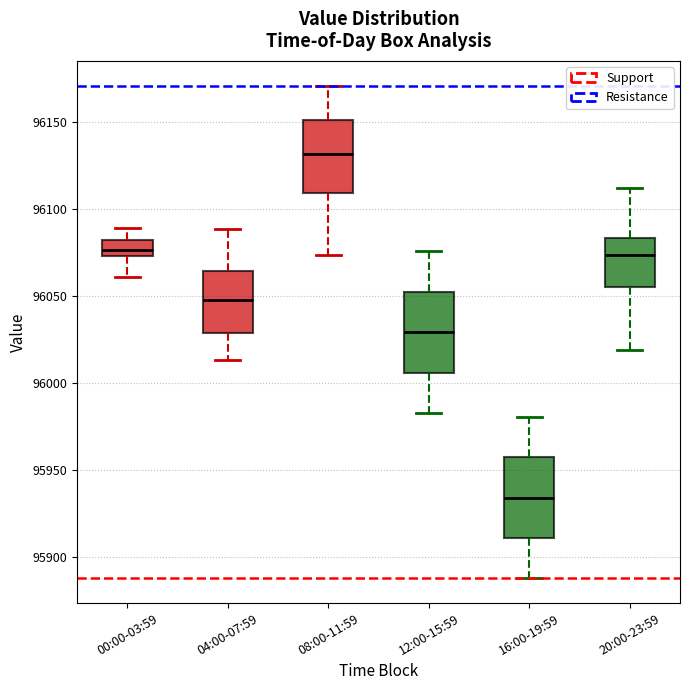

Where does the upper whisker of the box for 12:00-15:59 end on the y-axis? The values are not printed on the chart, so give them approximately, as read against the axis.

96075